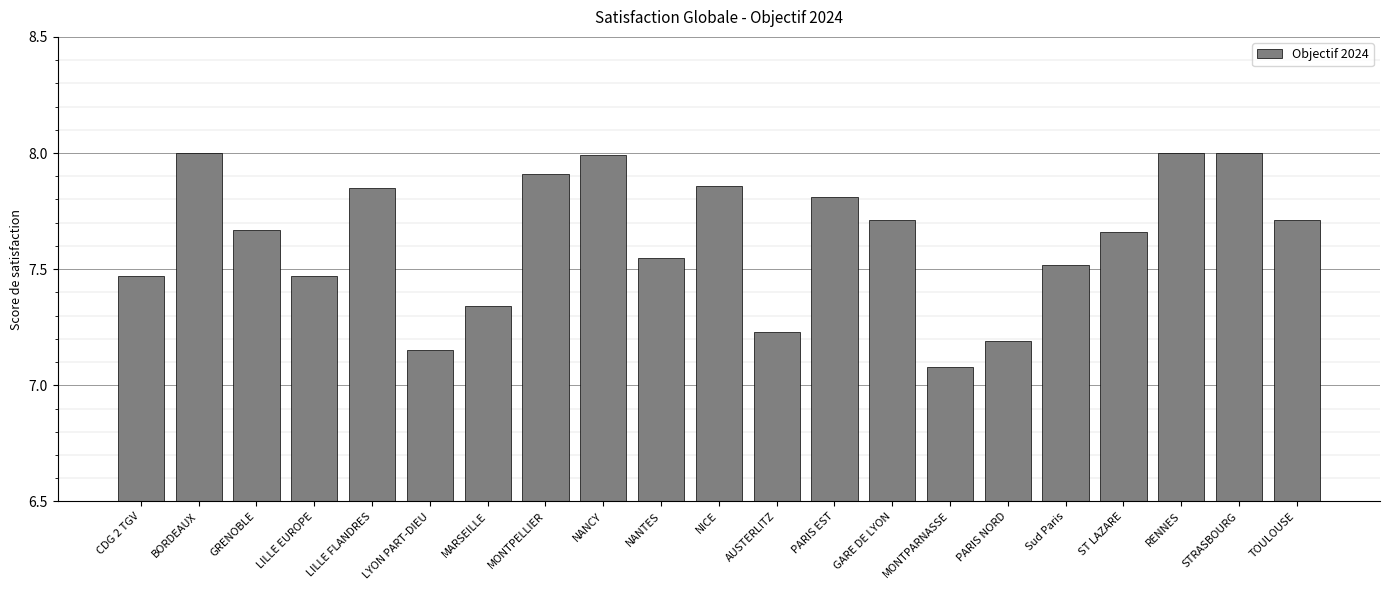

How many bars are there in total?

21